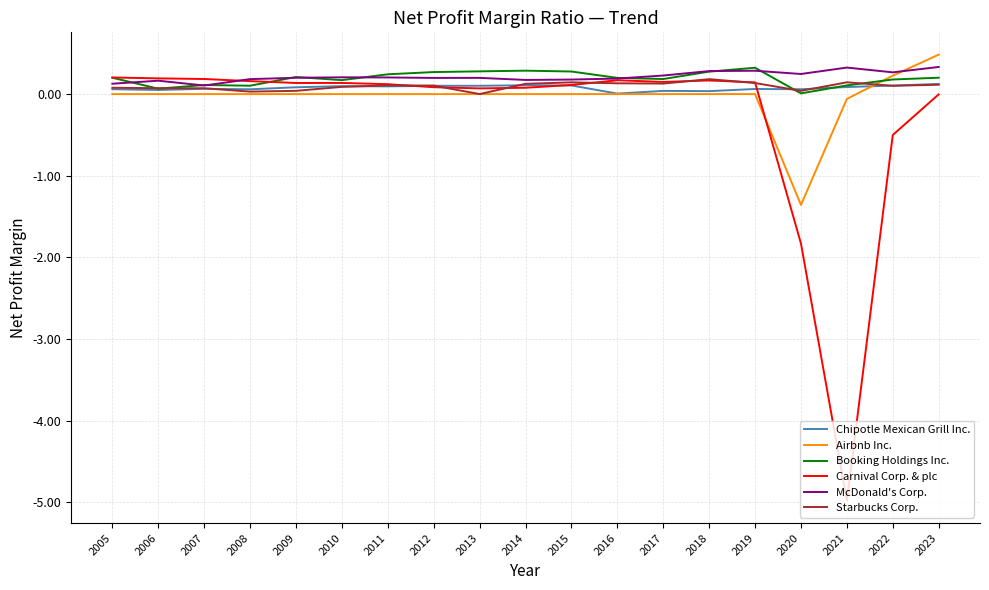

What is the maximum value shown in the chart?

0.5